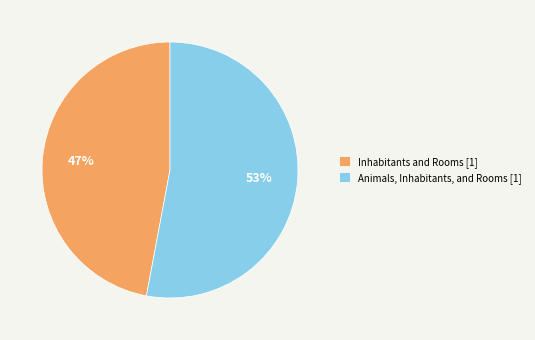

True or false: Animals, Inhabitants, and Rooms [1] accounts for 53% of the total.

True